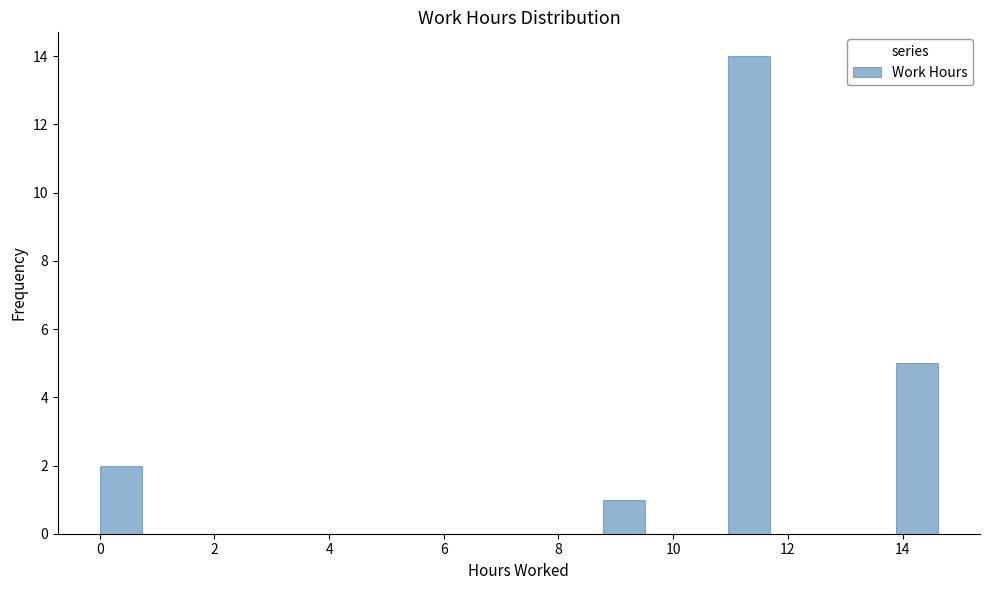

Around what value on the x-axis is the tallest bar? Give the approximate position of its centre, as read against the axis.

11.4